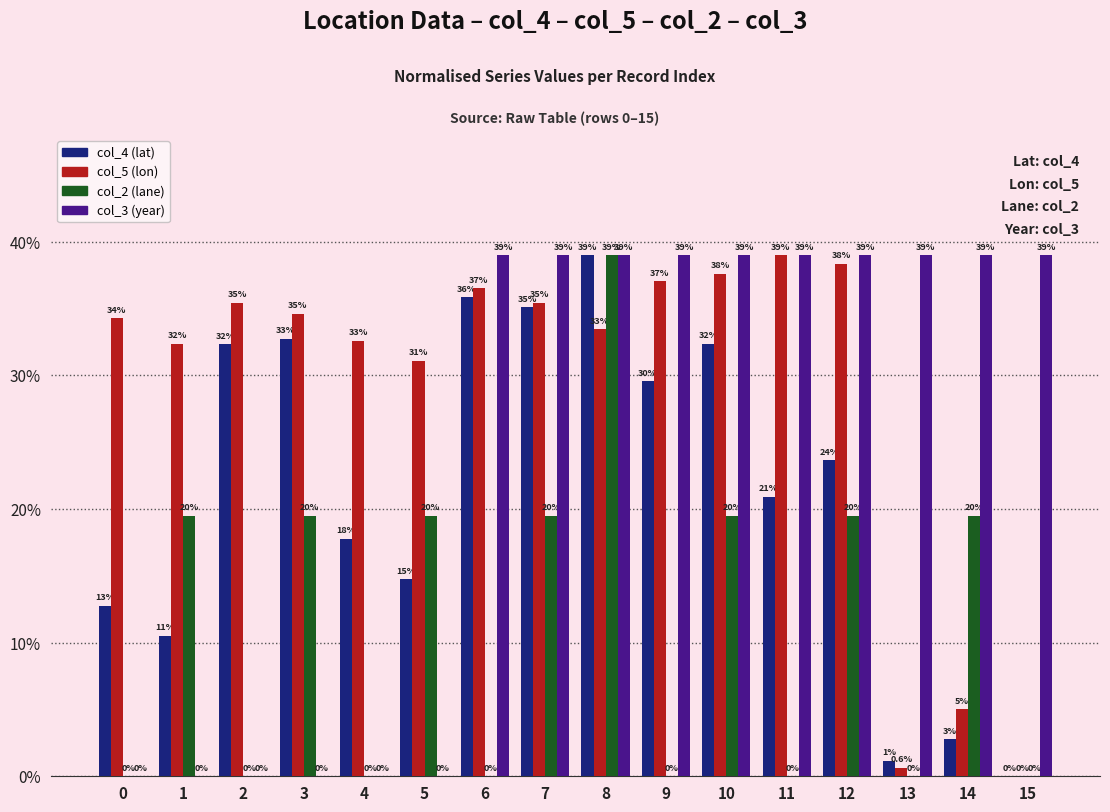

What is the sum of all col_5 (lon) values?

463.5